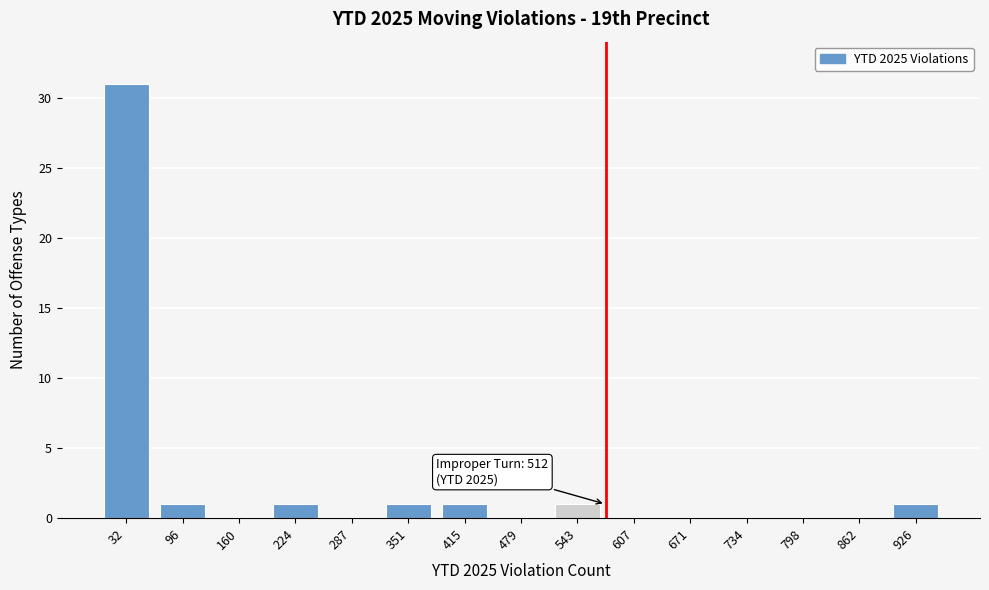

Reading right to left, list all the values displayed in this chart.

926=1	862=0	798=0	734=0	671=0	607=0	543=1	479=0	415=1	351=1	287=0	224=1	160=0	96=1	32=31